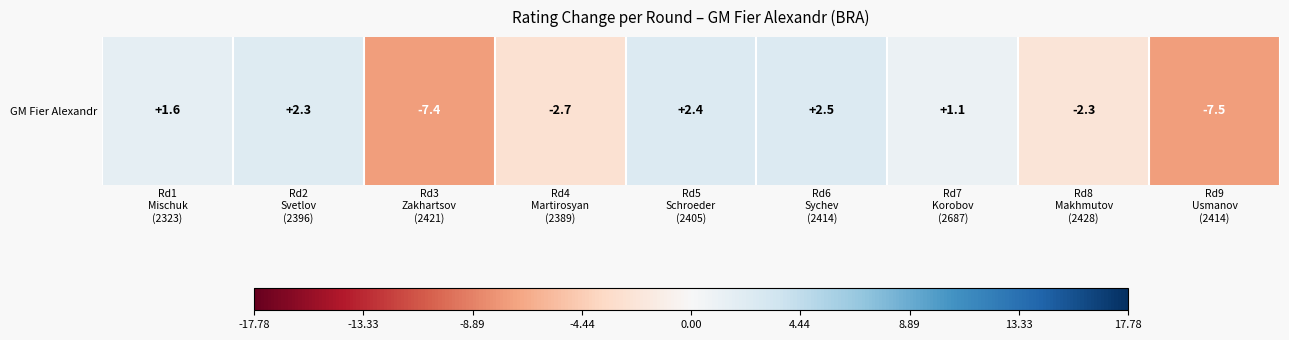

At which label is the value closest to -2?

Rd8
Makhmutov
(2428)